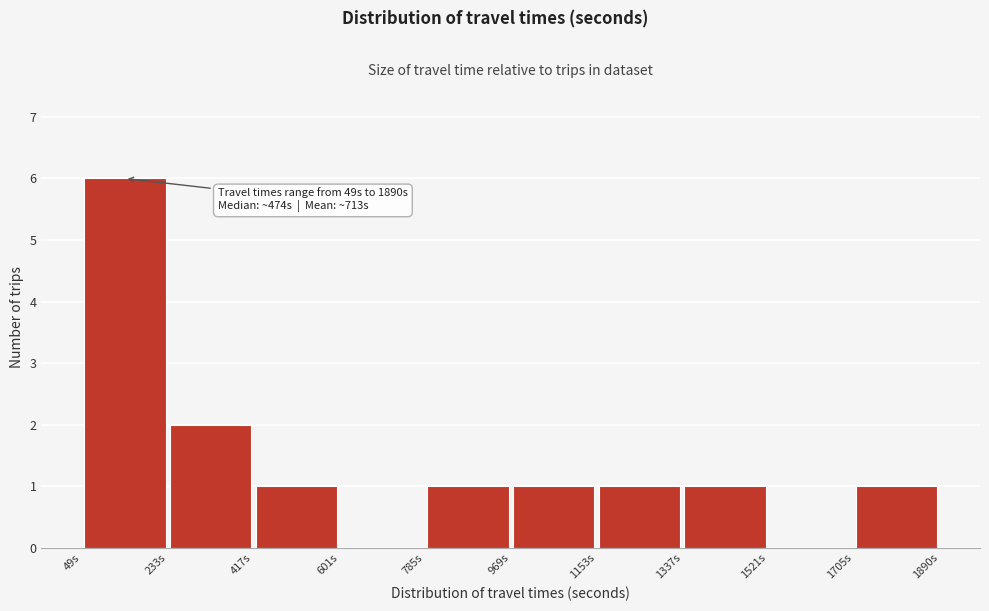

Over which range of the x-axis is the bar tallest?

40 to 240